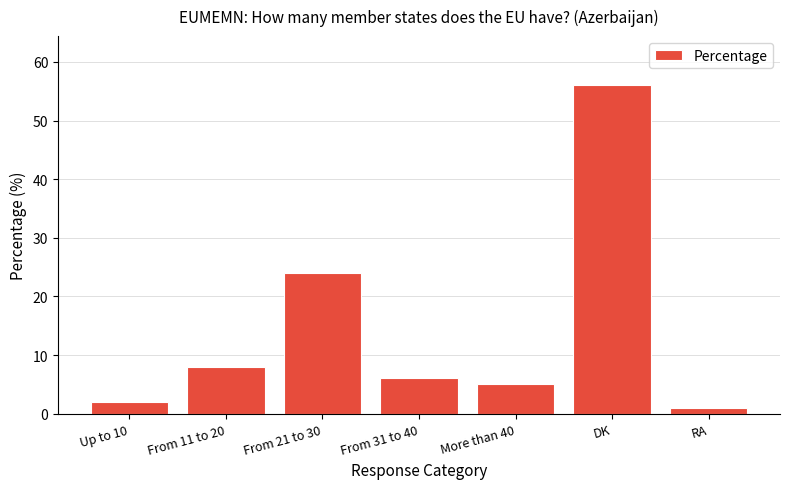

What is the sum of all values?

102